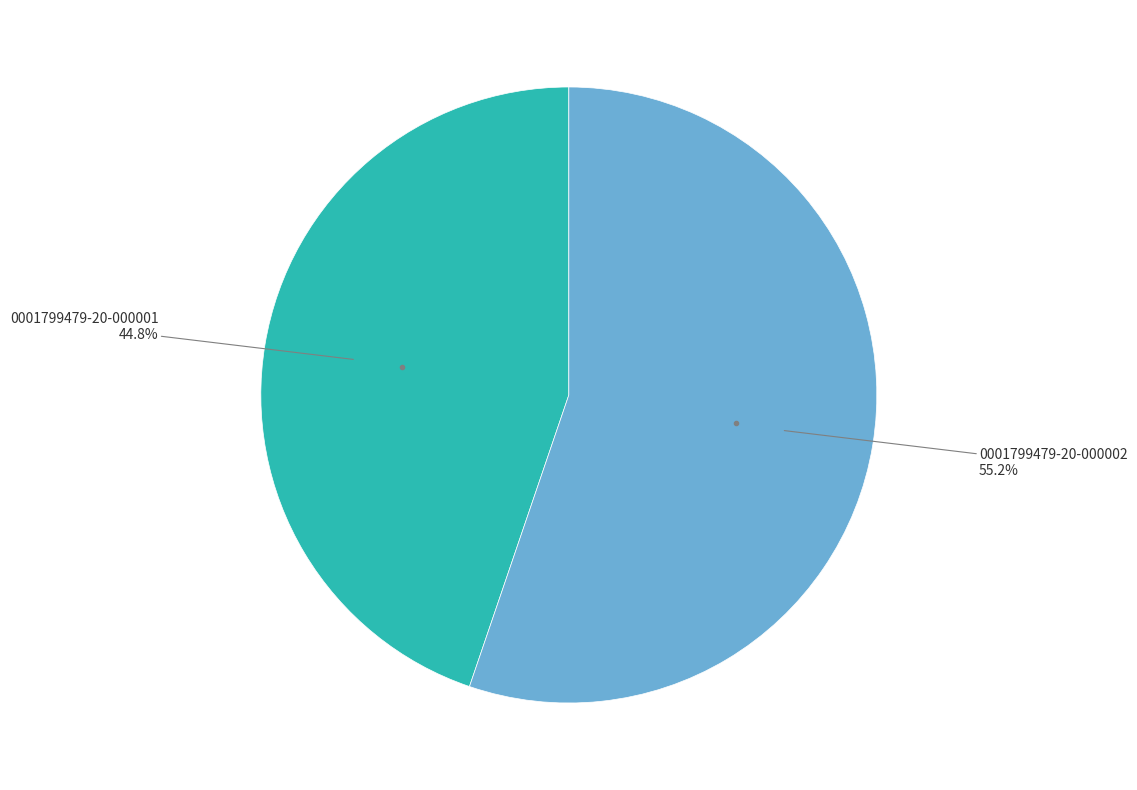

Is there a majority slice in this chart?

Yes